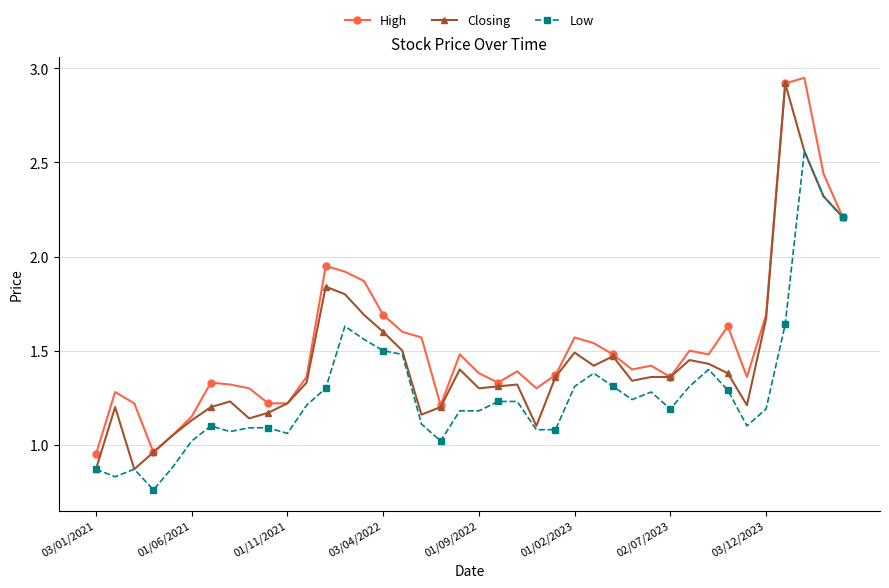

Rank the series by their average value, from highest to lowest.

High, Closing, Low